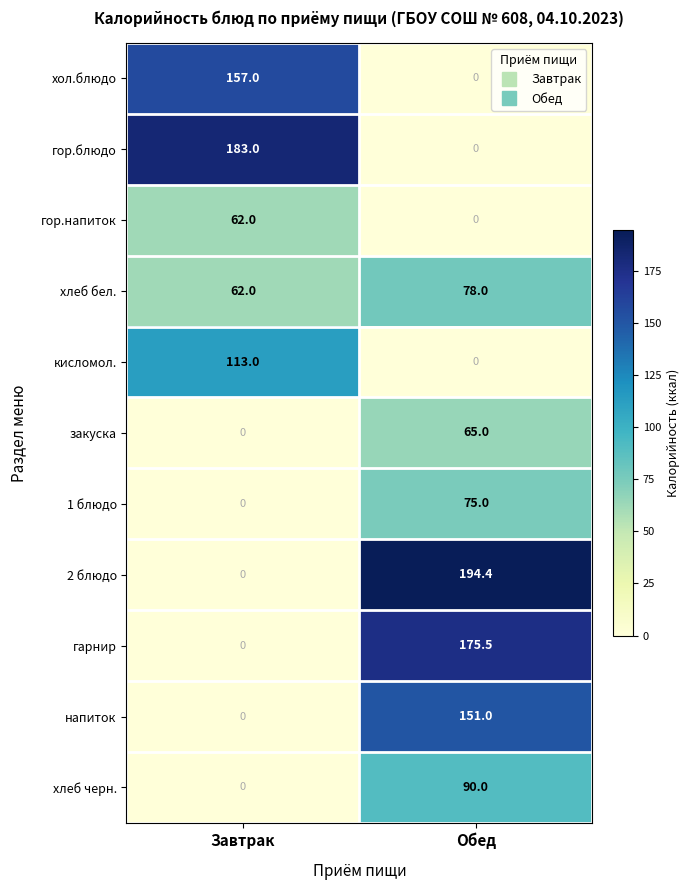

What is the difference between the maximum and minimum values in the хлеб черн. series?

90.0